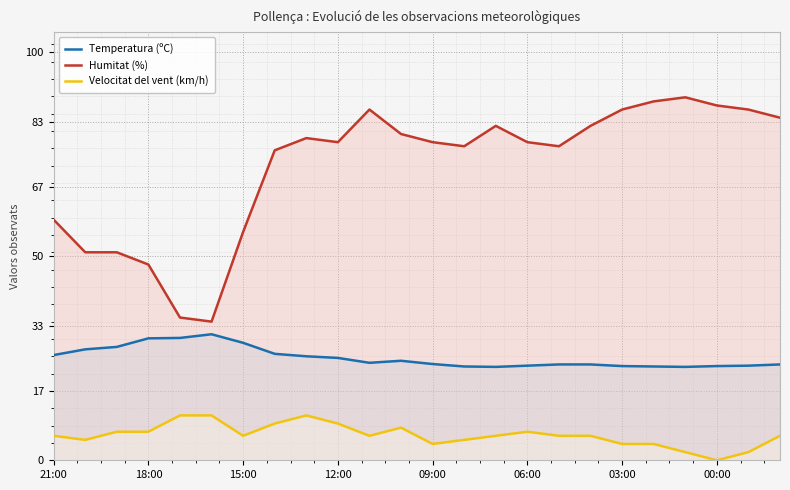

How many interior local valleys does the Humitat (%) series have?

4